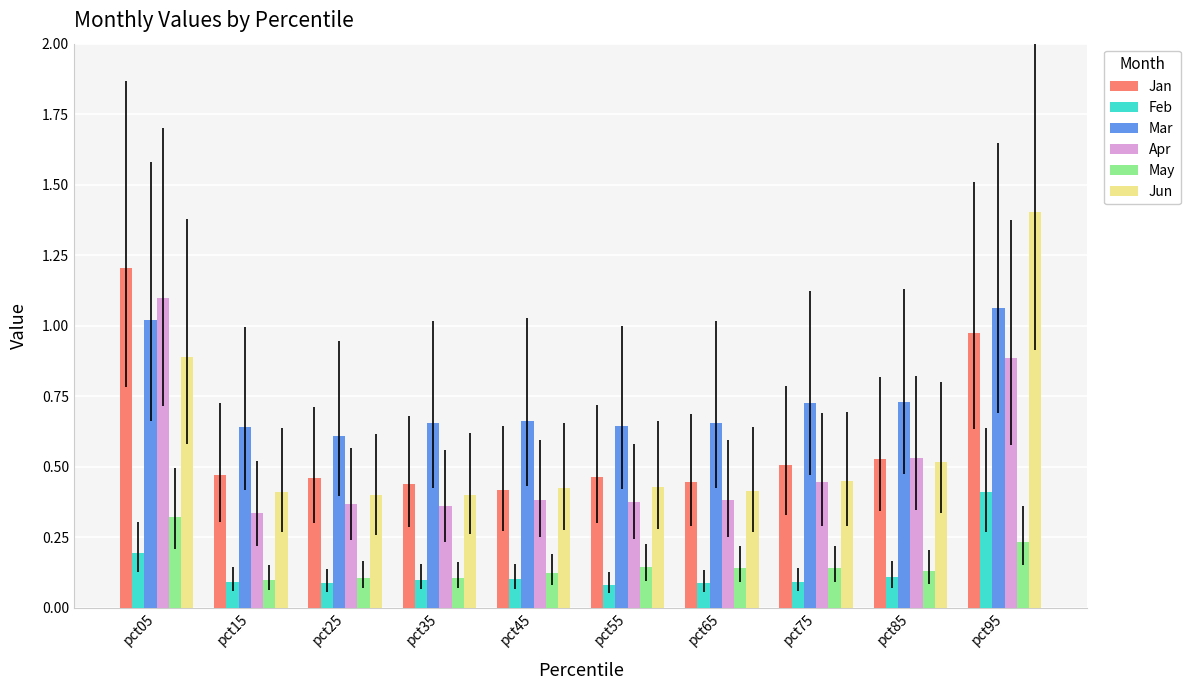

Where is Mar nearest to the value 0?

pct25